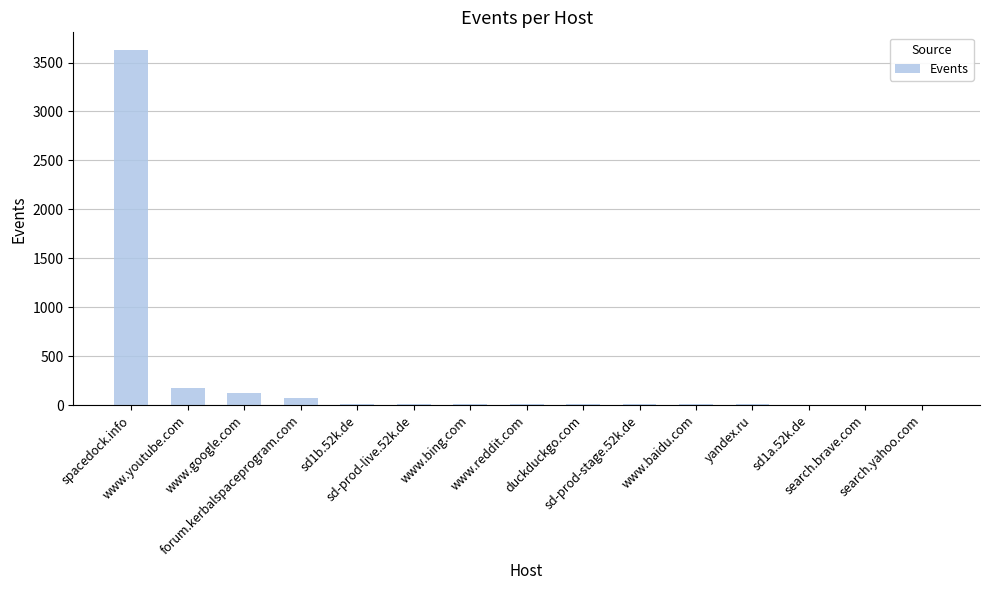

The chart shows a value of 178 at www.youtube.com. True or false?

True